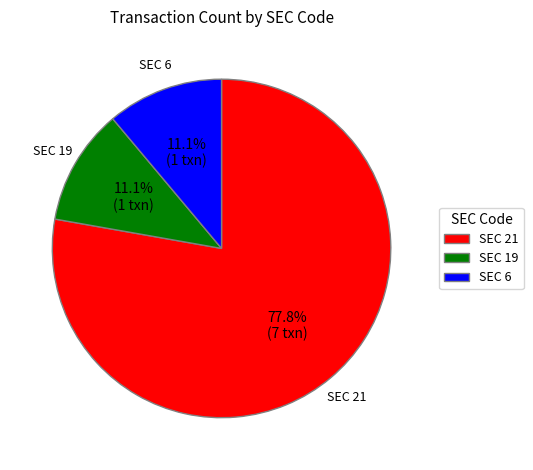

What is the largest slice in the pie chart?

SEC 21